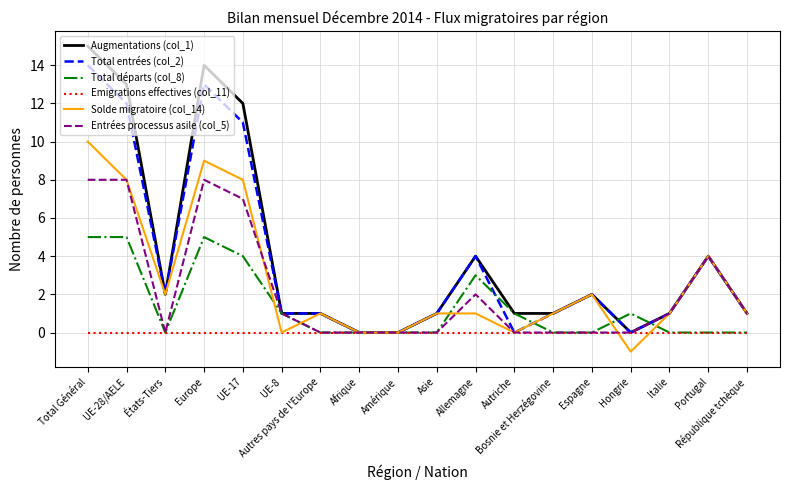

Count the number of categories in the chart.

18